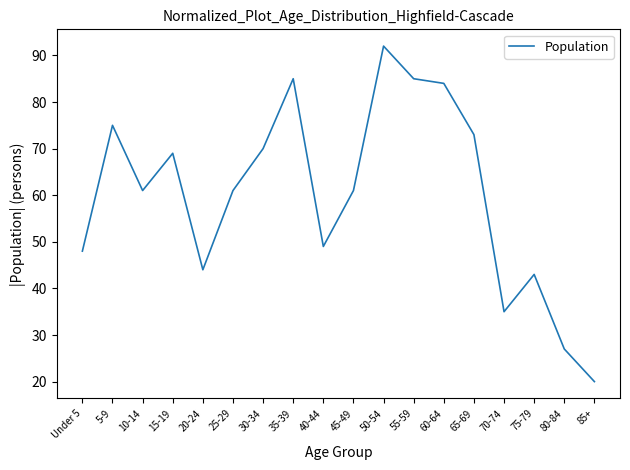

Is it true that the value at 20-24 is 44?

True